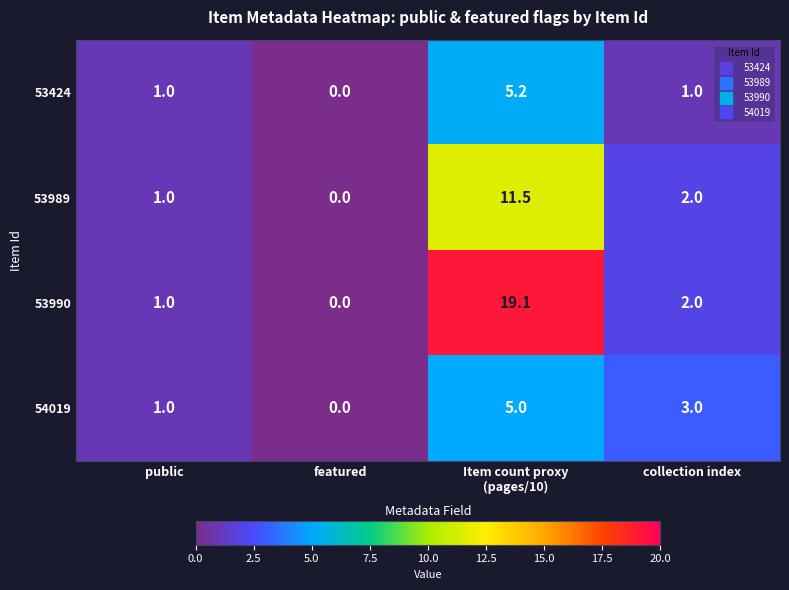

Rank the series by their maximum value, from lowest to highest.

54019, 53424, 53989, 53990